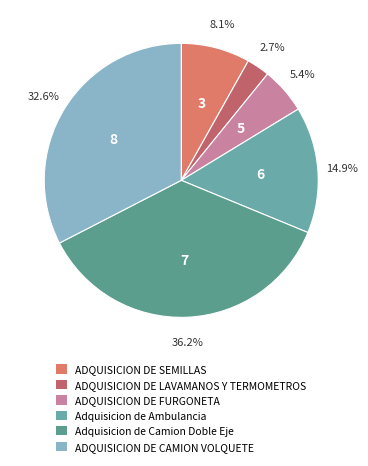

To the nearest percent, what is the average slice percentage?

17%